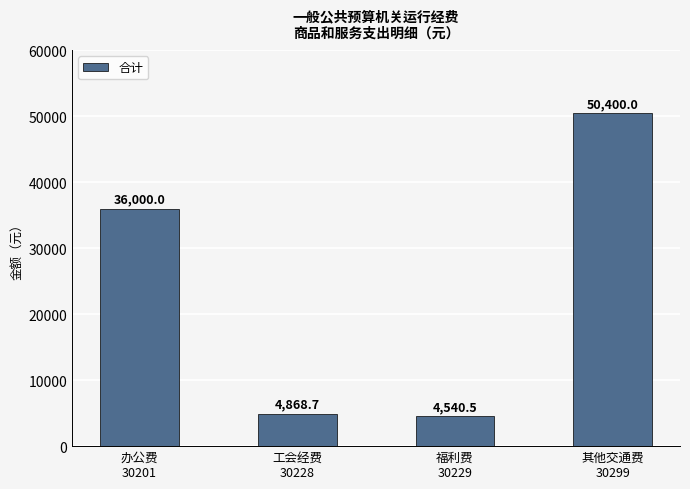

What is the change in value from 办公费
30201 to 工会经费
30228?

-31131.3